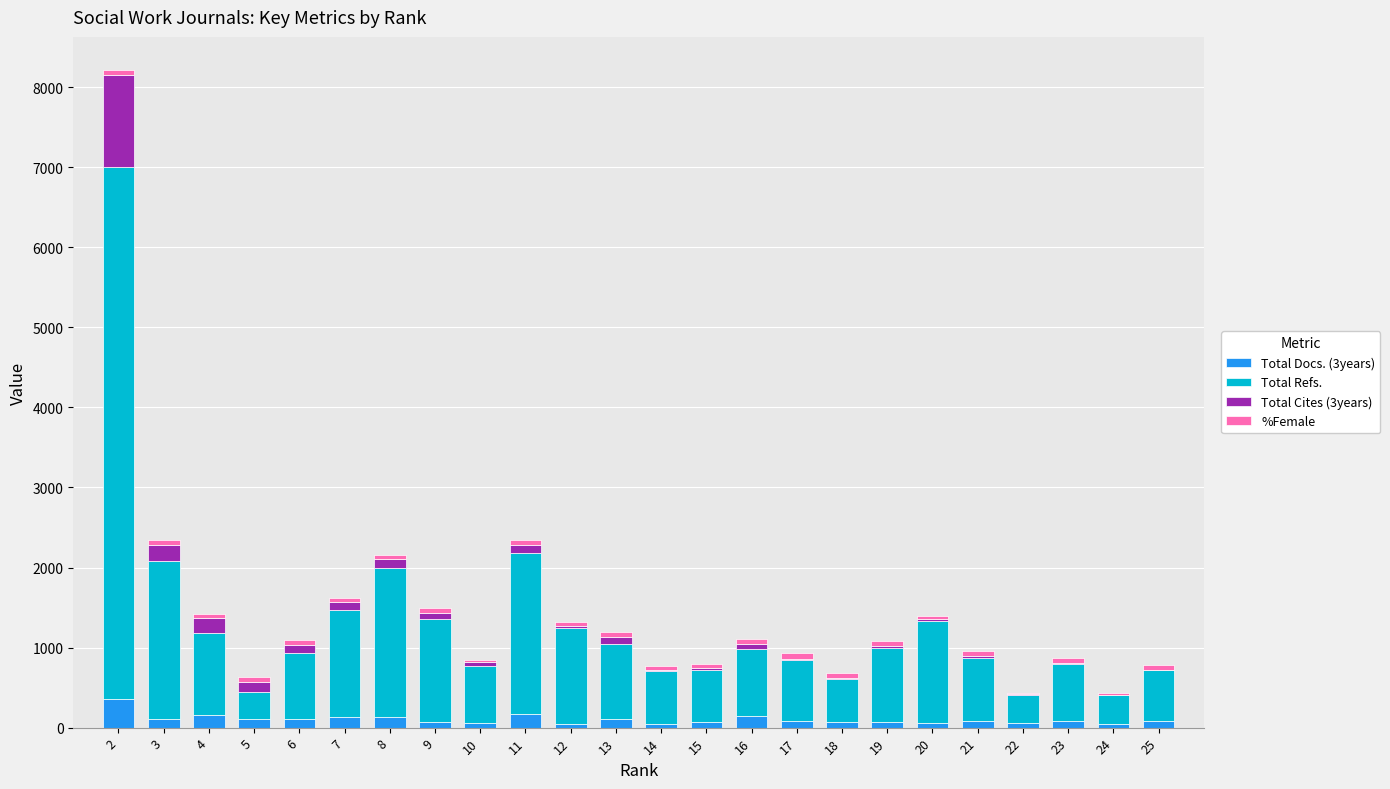

What is the difference between the Total Docs. (3years) values at 18 and 2?

292